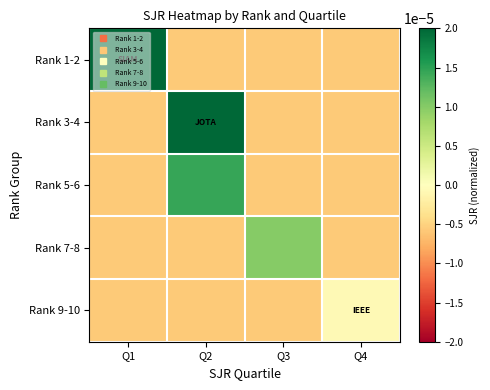

At Q1, list the series in order from smallest to largest.

Rank 3-4, Rank 5-6, Rank 7-8, Rank 9-10, Rank 1-2